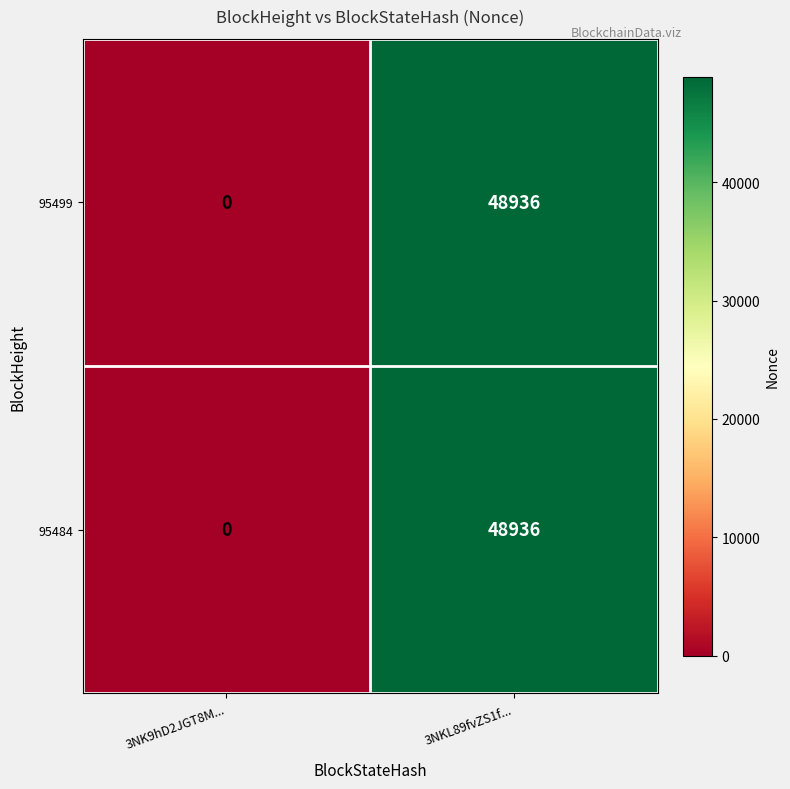

What is the approximate value of 95499 at 3NKL89fvZS1f..., to the nearest 50?

48950